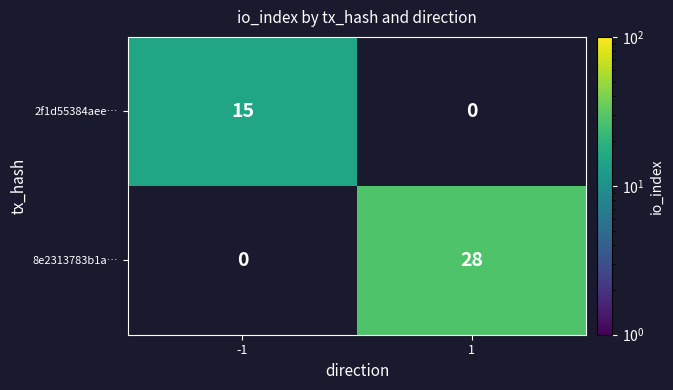

What is the maximum value shown in the chart?

28.0